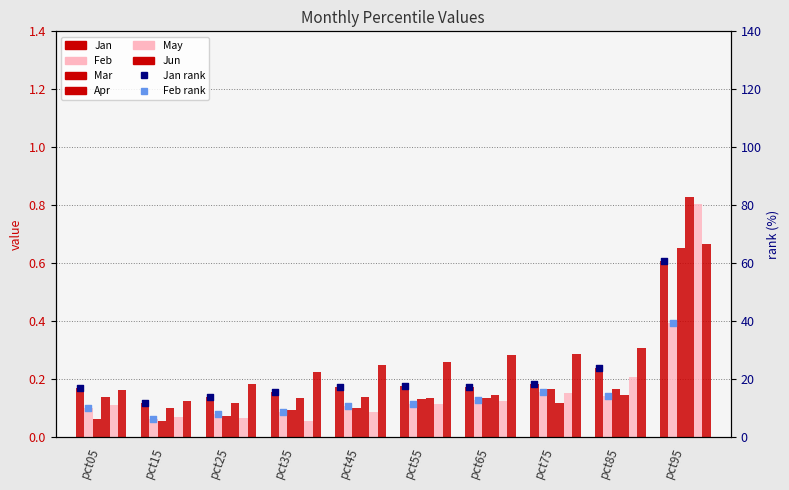

Which series has the widest spread of Y values?

May